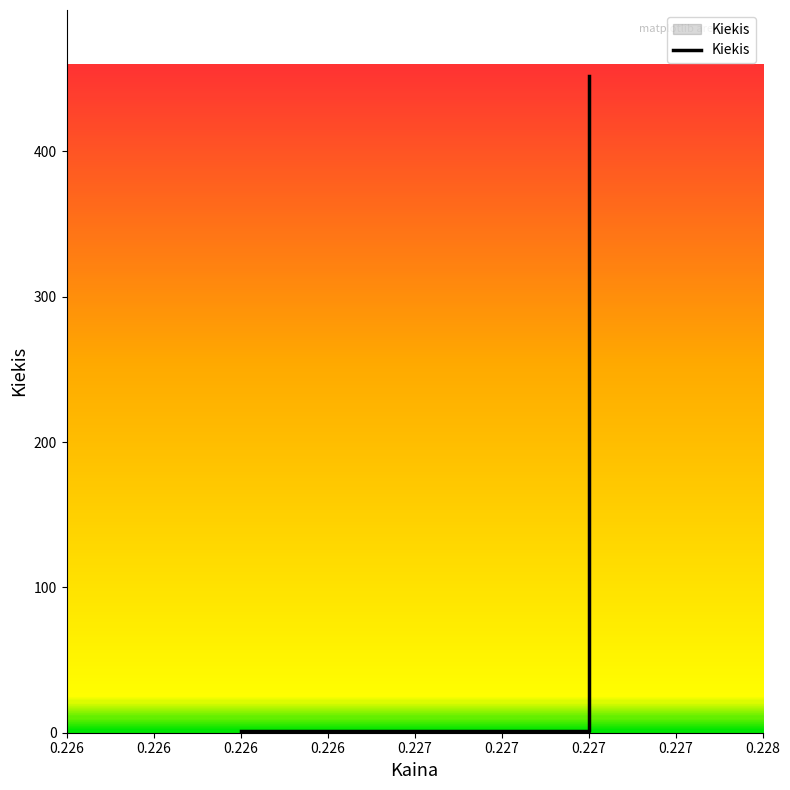

What is the sum of all values?

655